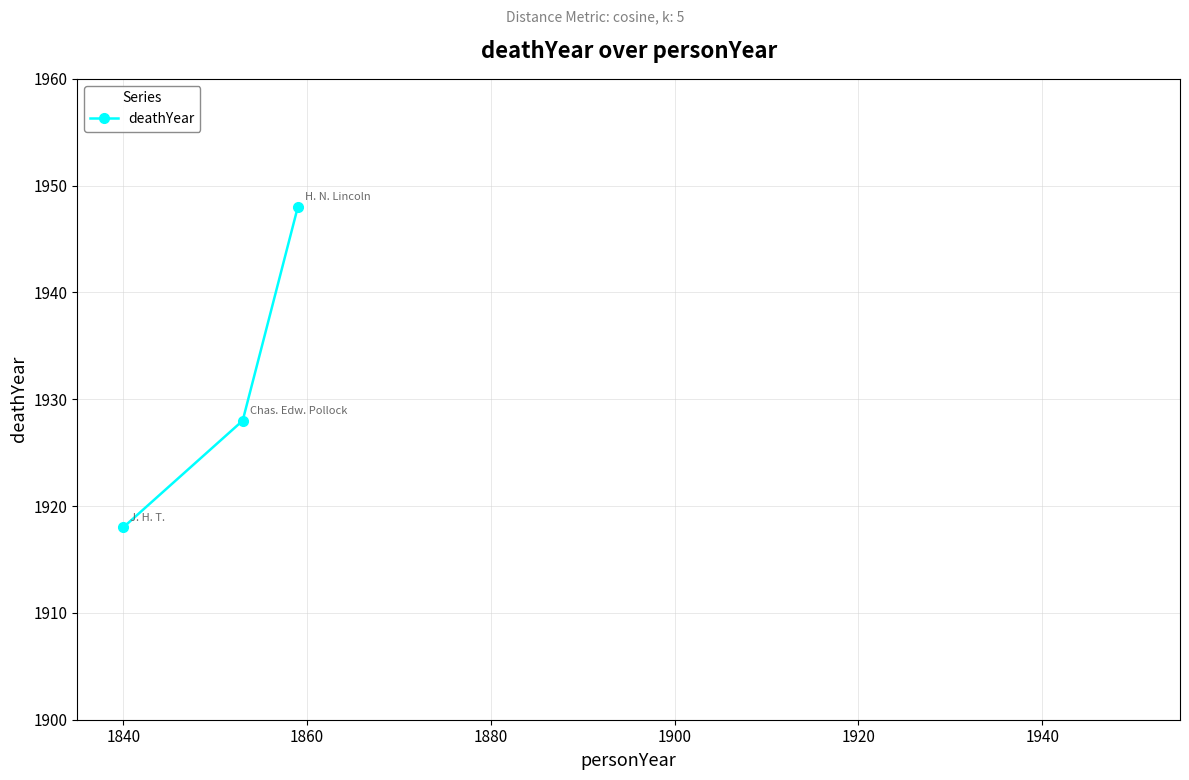

Reading left to right, transcribe all the data shown in this chart.

1918	1928	1948